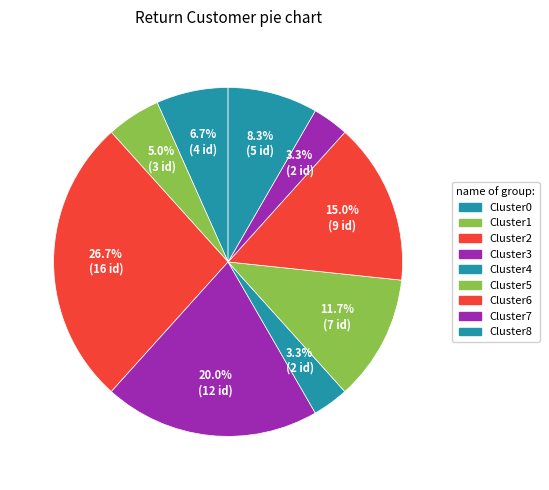

How many slices are in this pie chart?

9